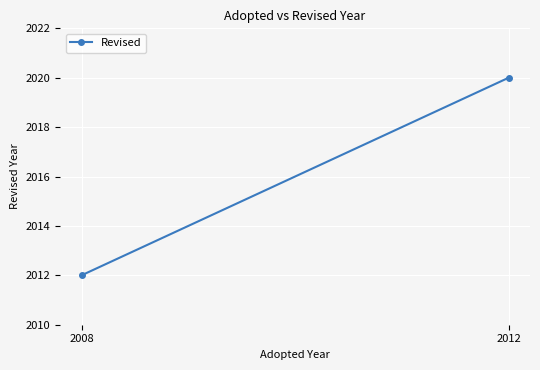

Rank the categories by value from highest to lowest.

2012, 2008